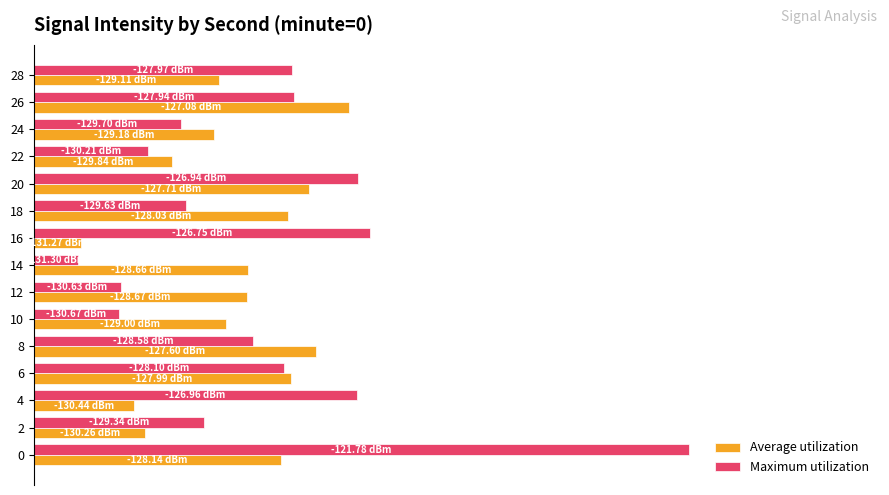

What are all the series names shown in the legend?

Average utilization, Maximum utilization